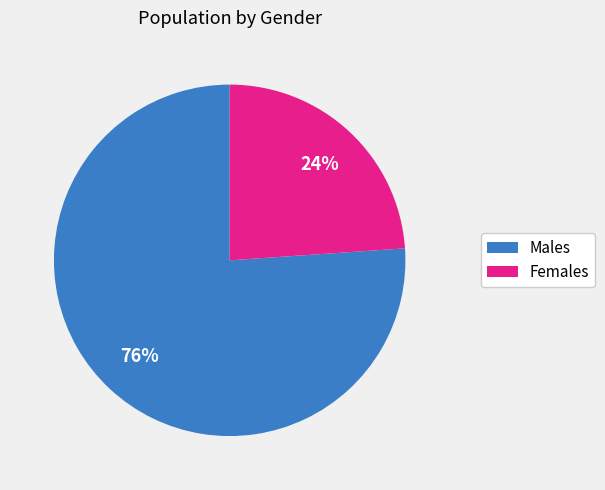

To the nearest percent, what is the average slice percentage?

50%